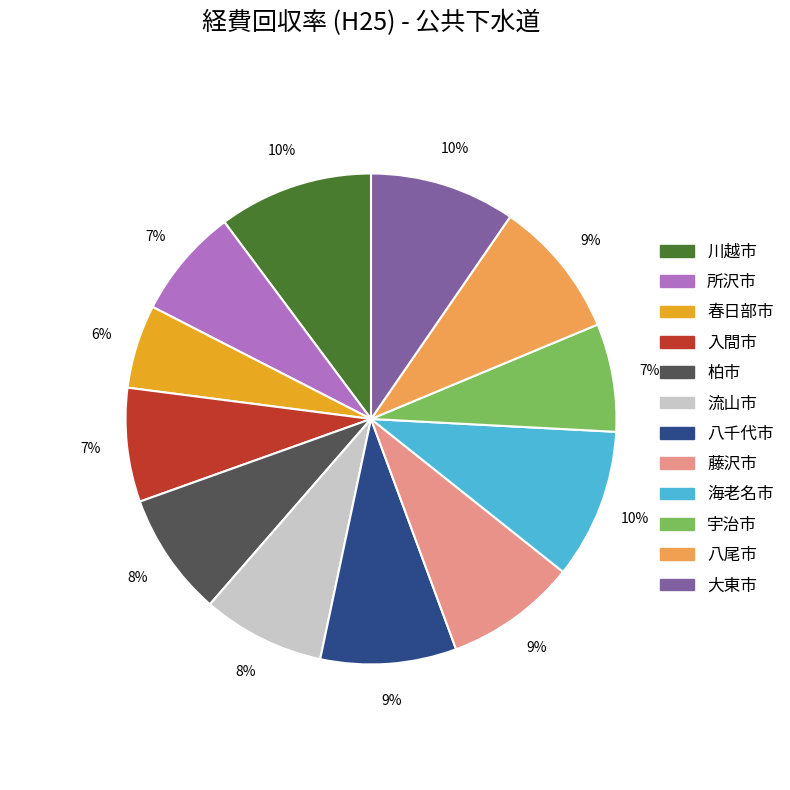

To the nearest percent, what is the average slice percentage?

8%